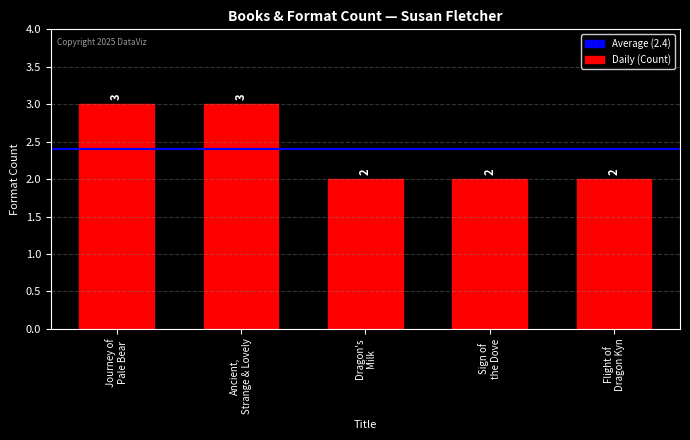

How many data points does each series have?

5